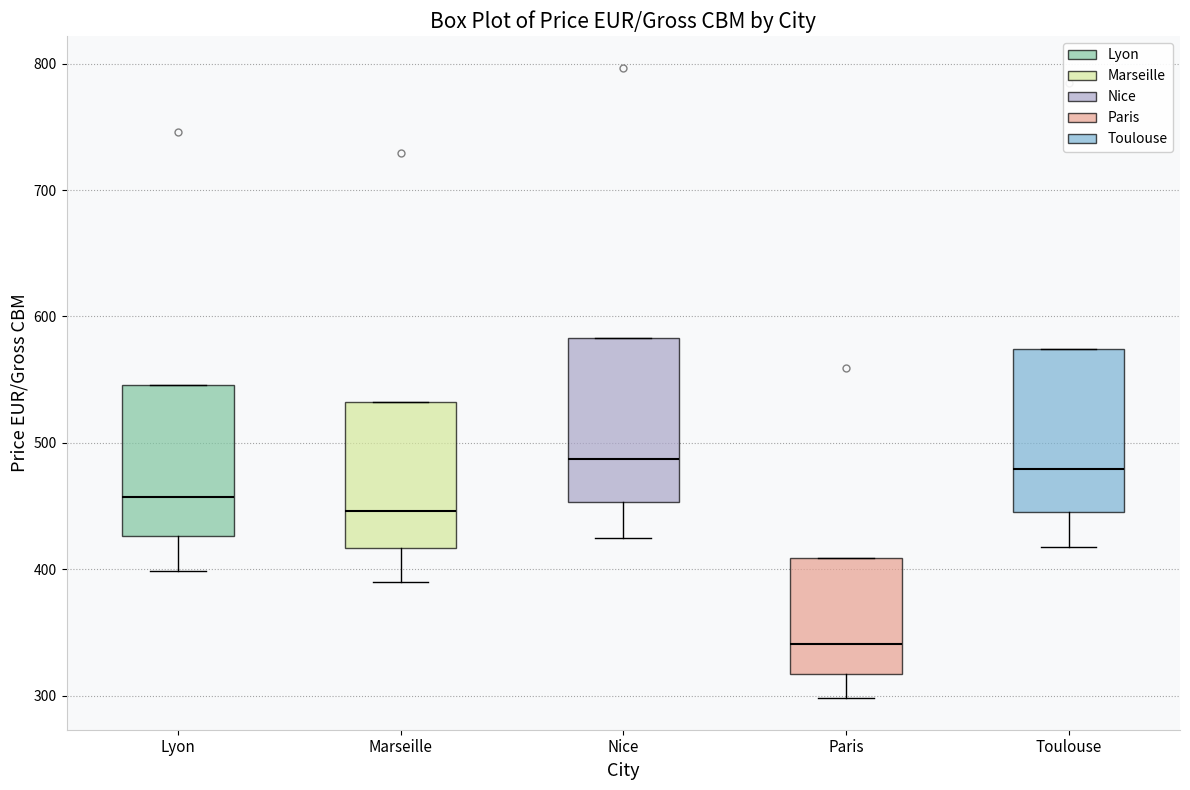

Which box has the lowest median line?

Paris